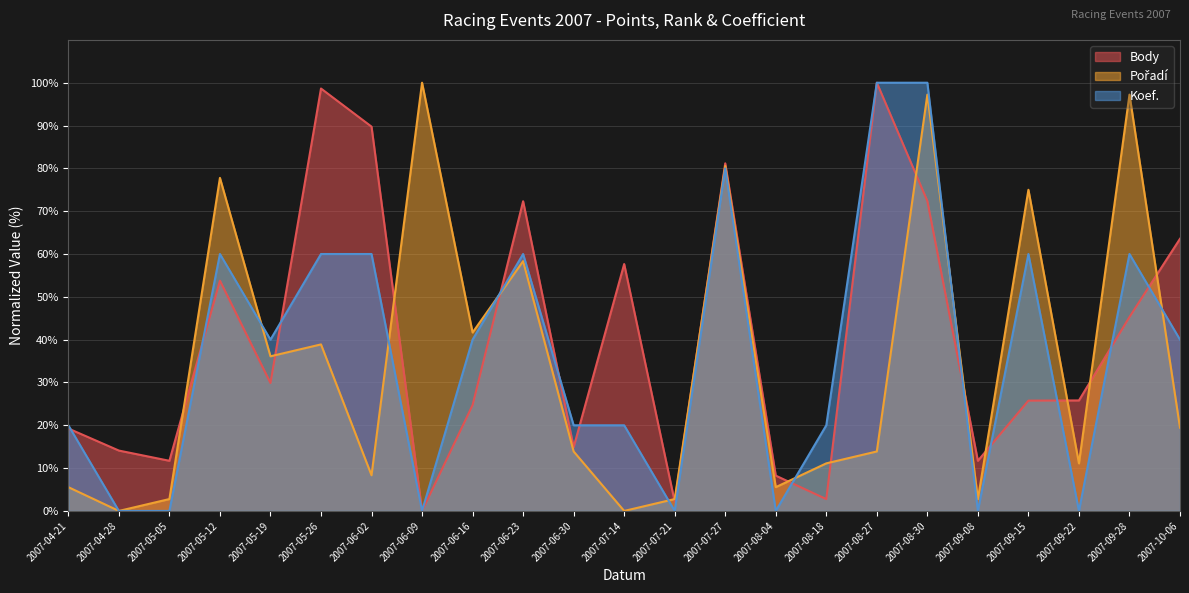

How many intersections are there between Koef. and Body?

12